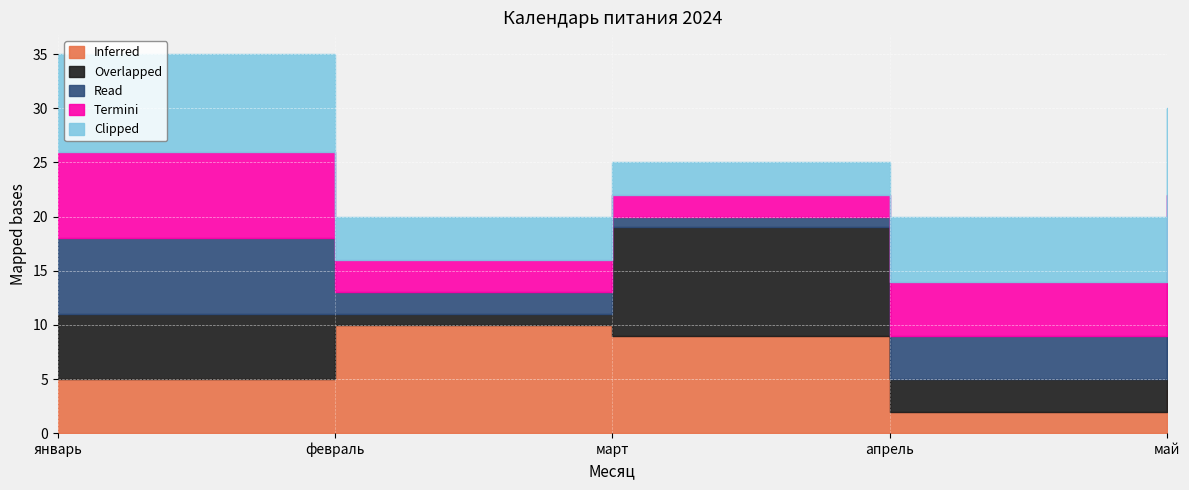

What is the value of the Inferred point at the 2nd from the left?

10